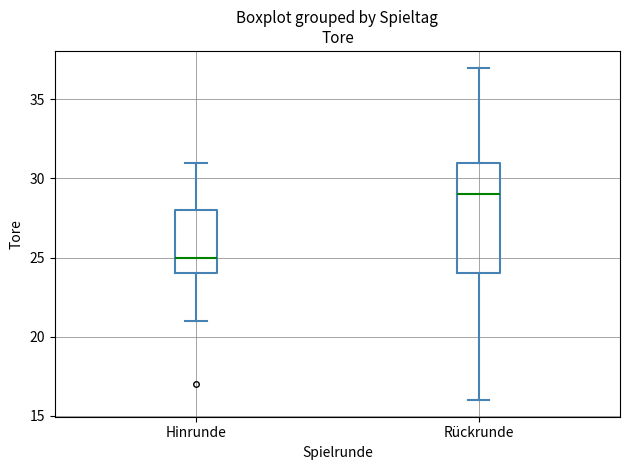

Comparing the boxes themselves (not the whiskers), which one is the tallest?

Rückrunde